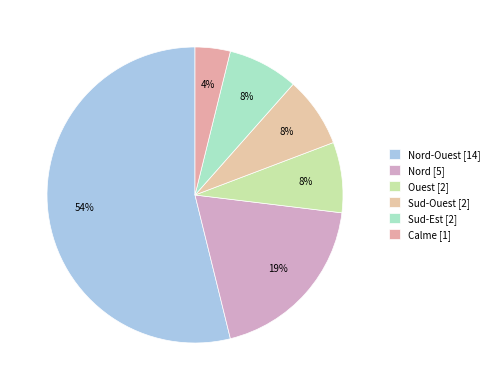

Count the number of slices in the pie.

6